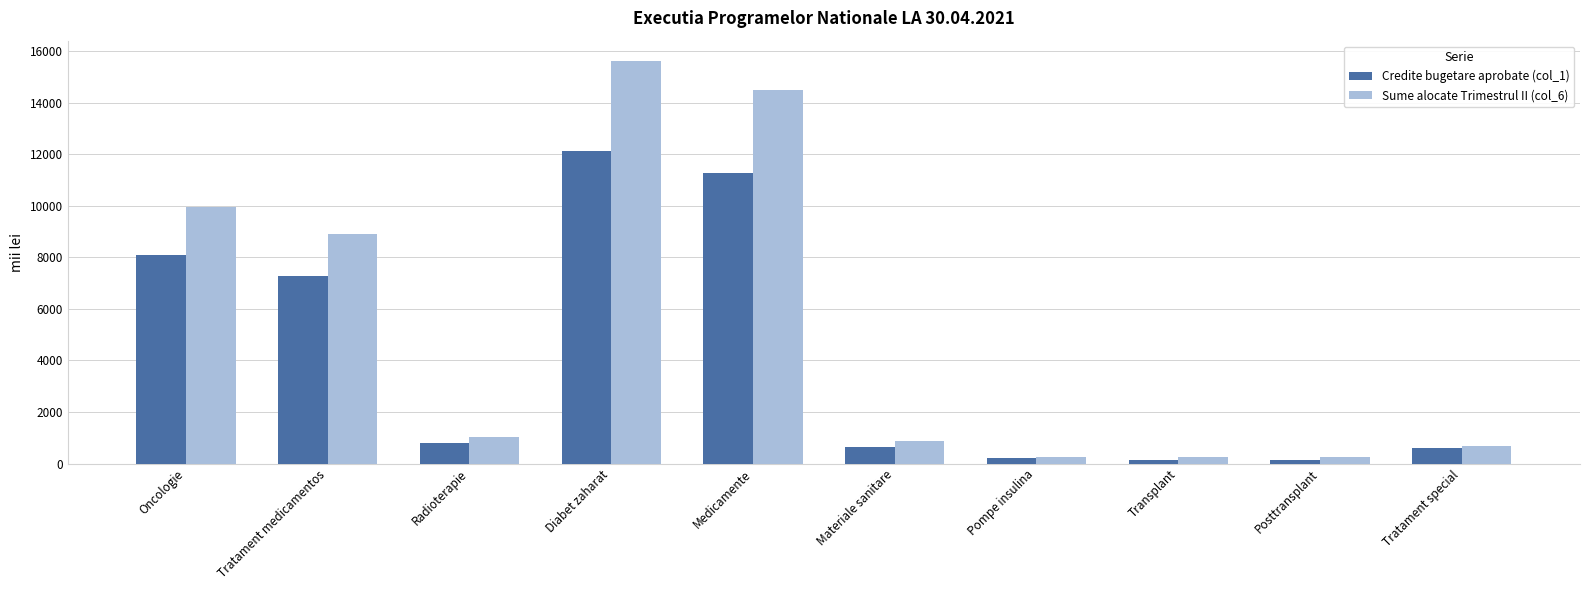

At which category is the sum across all series the highest?

Diabet zaharat